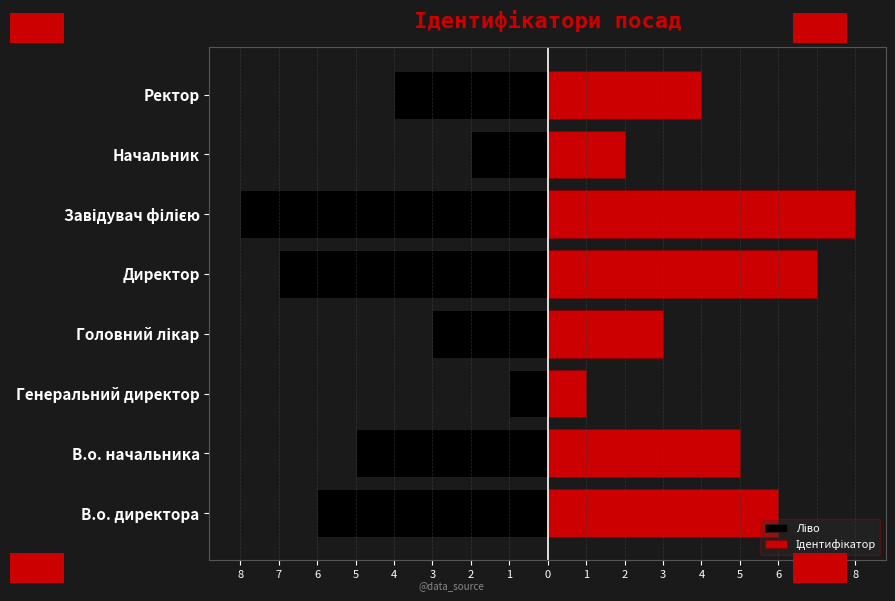

What is the greatest value displayed?

8